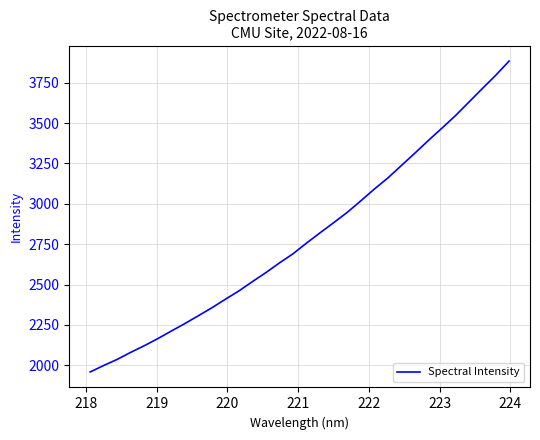

What is the minimum value shown in the chart?

1959.1